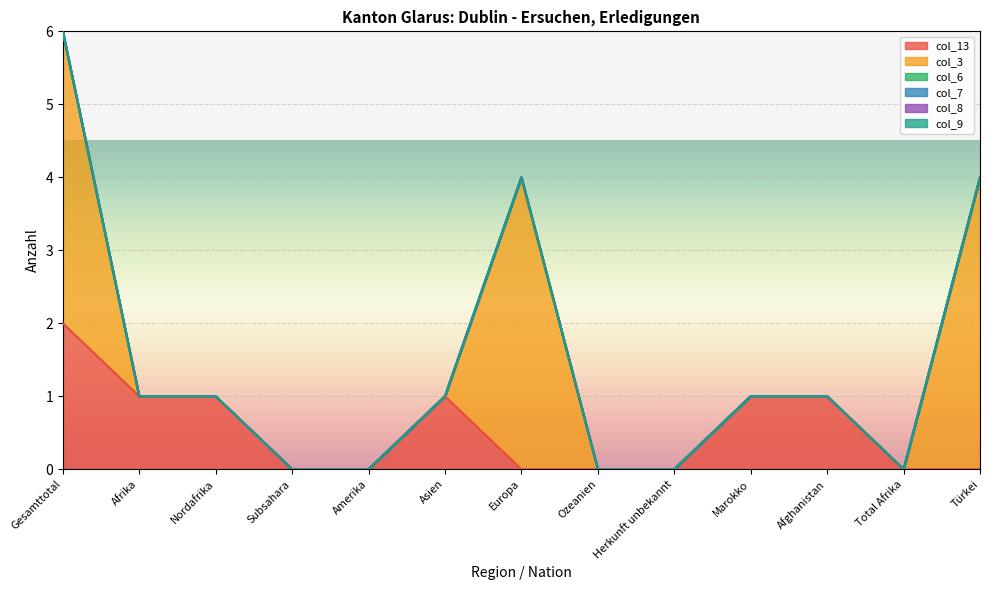

What is the difference between the maximum and minimum values in the col_13 series?

2